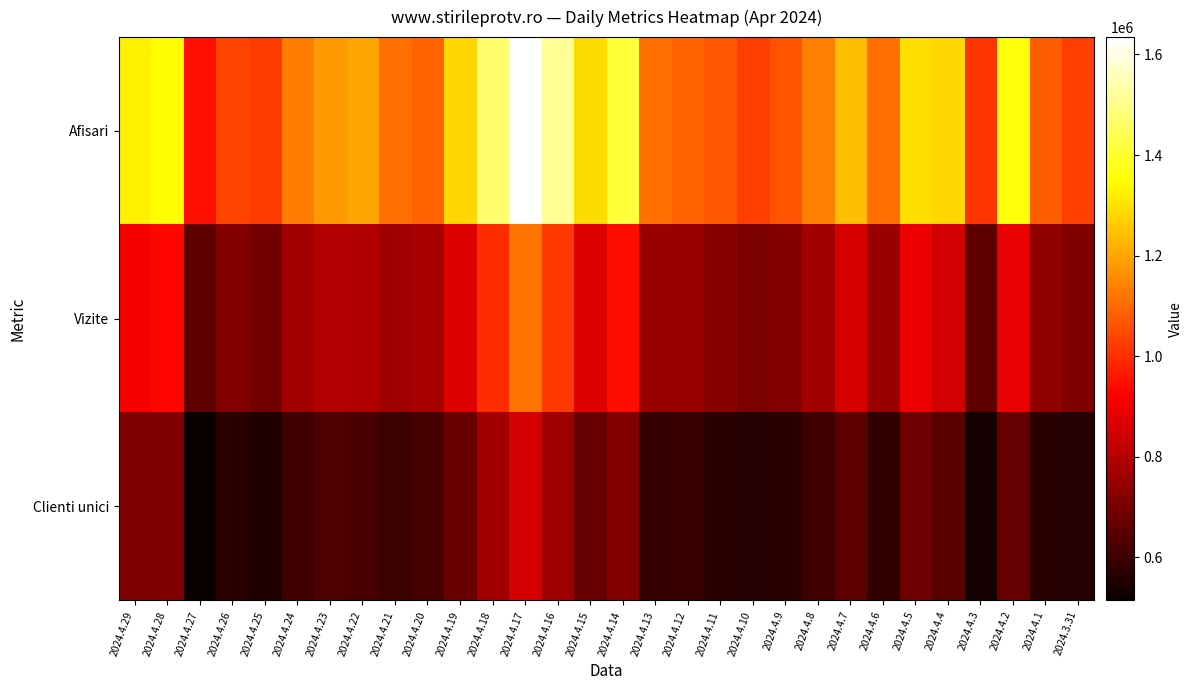

Reading left to right, transcribe all the data shown in this chart.

Afisari: 2024.4.29=1326918	2024.4.28=1349083	2024.4.27=947663	2024.4.26=1037034	2024.4.25=1025285	2024.4.24=1134594	2024.4.23=1179687	2024.4.22=1201255	2024.4.21=1110637	2024.4.20=1090105	2024.4.19=1283727	2024.4.18=1471947	2024.4.17=1634449	2024.4.16=1512874	2024.4.15=1289978	2024.4.14=1412565	2024.4.13=1112094	2024.4.12=1090777	2024.4.11=1066695	2024.4.10=1026893	2024.4.9=1061560	2024.4.8=1139796	2024.4.7=1244468	2024.4.6=1109723	2024.4.5=1296479	2024.4.4=1283026	2024.4.3=1012061	2024.4.2=1360895	2024.4.1=1079413	2024.3.31=1028806
Vizite: 2024.4.29=916743	2024.4.28=930874	2024.4.27=657718	2024.4.26=718220	2024.4.25=692858	2024.4.24=770371	2024.4.23=802710	2024.4.22=797477	2024.4.21=764994	2024.4.20=780480	2024.4.19=869437	2024.4.18=998329	2024.4.17=1115469	2024.4.16=1019364	2024.4.15=872230	2024.4.14=947358	2024.4.13=757063	2024.4.12=751957	2024.4.11=724891	2024.4.10=703772	2024.4.9=719909	2024.4.8=769882	2024.4.7=855766	2024.4.6=756317	2024.4.5=890711	2024.4.4=850138	2024.4.3=654776	2024.4.2=890449	2024.4.1=737708	2024.3.31=714187
Clienti unici: 2024.4.29=709871	2024.4.28=712743	2024.4.27=514315	2024.4.26=571195	2024.4.25=555569	2024.4.24=607825	2024.4.23=629014	2024.4.22=620890	2024.4.21=601217	2024.4.20=618977	2024.4.19=675489	2024.4.18=769163	2024.4.17=849708	2024.4.16=762061	2024.4.15=668496	2024.4.14=717970	2024.4.13=587629	2024.4.12=595803	2024.4.11=567721	2024.4.10=561363	2024.4.9=570543	2024.4.8=605155	2024.4.7=657491	2024.4.6=584291	2024.4.5=683015	2024.4.4=647043	2024.4.3=531969	2024.4.2=671067	2024.4.1=569432	2024.3.31=560269